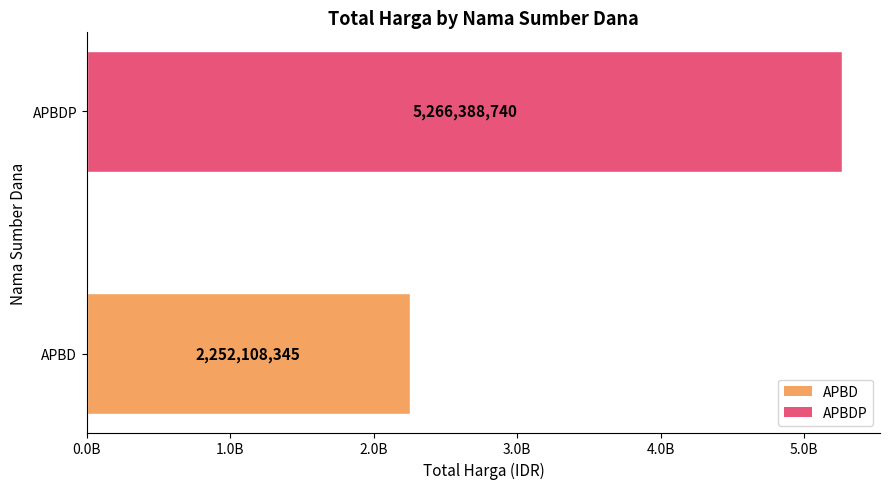

True or false: the data shows 5594082 at APBD.

False